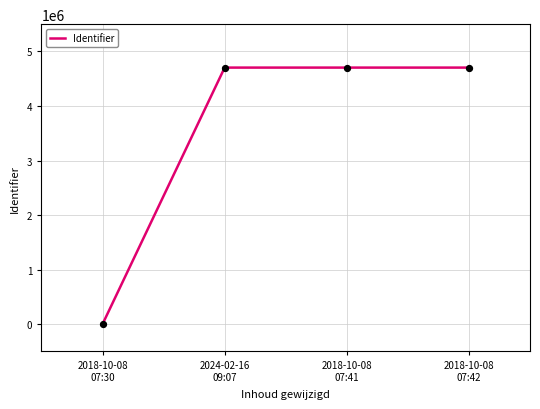

Approximately how many times larger is the value at 2018-10-08
07:42 compared to 2018-10-08
07:41?

1.0